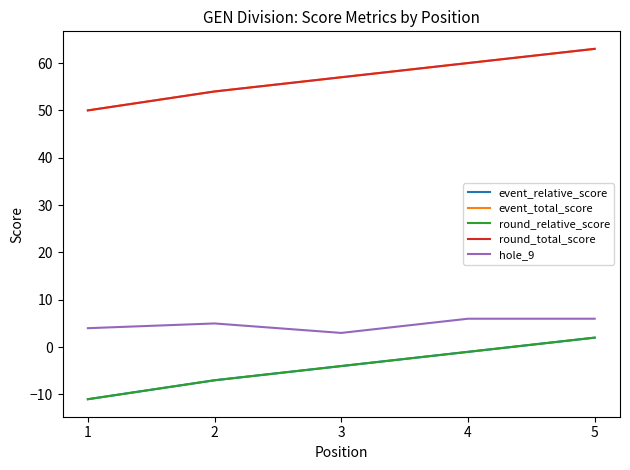

What is the lowest value of the event_total_score series?

50